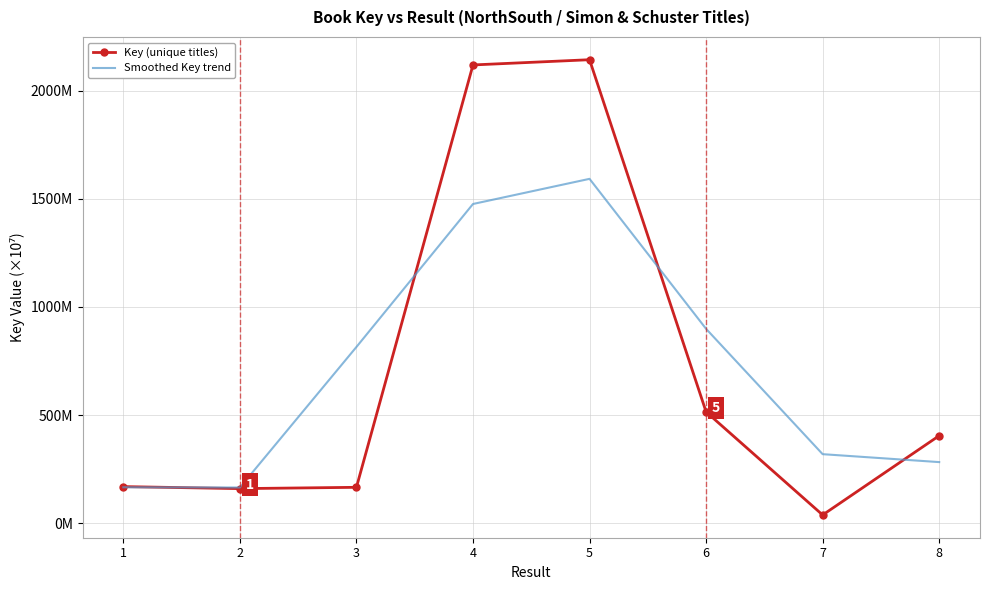

What is the lowest value of the Key (unique titles) series?

3.8